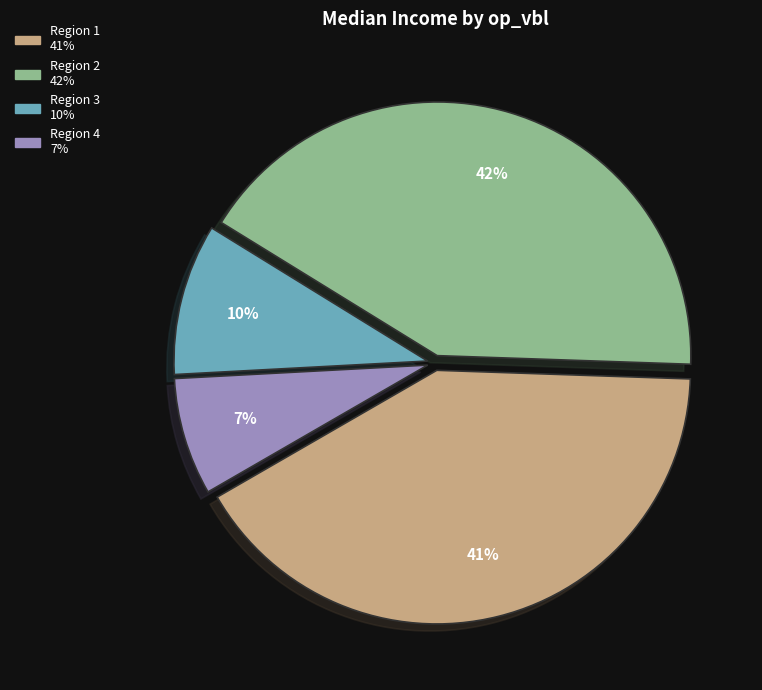

Is there any slice that represents more than half of the pie?

No